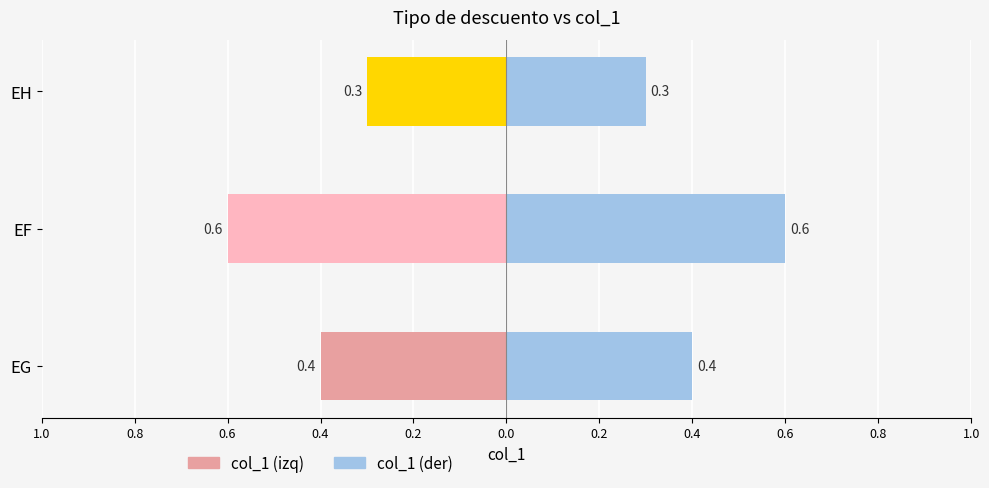

How many groups of bars are there?

3